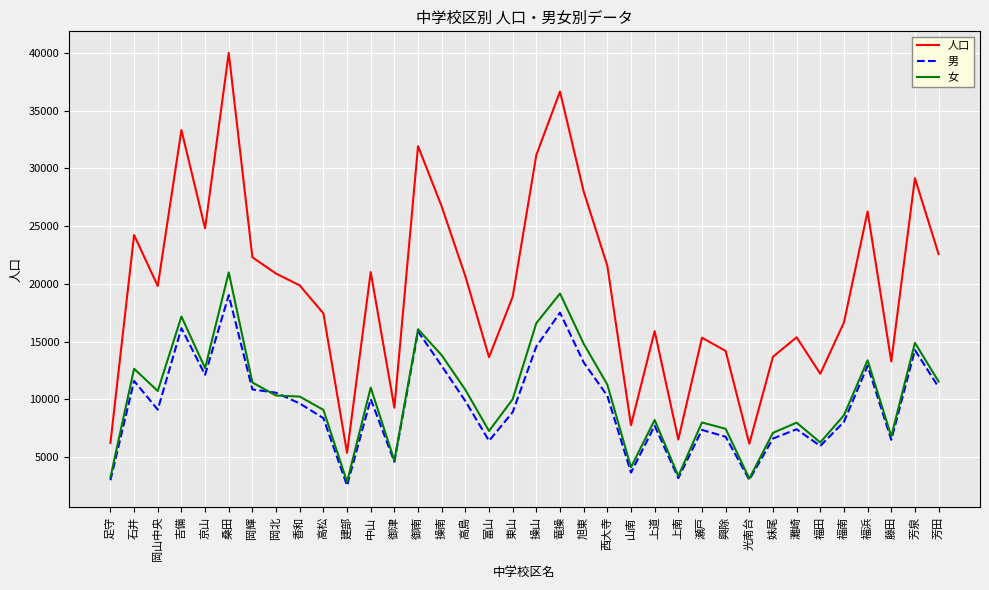

What value does the 男 series have at 東山?

8880